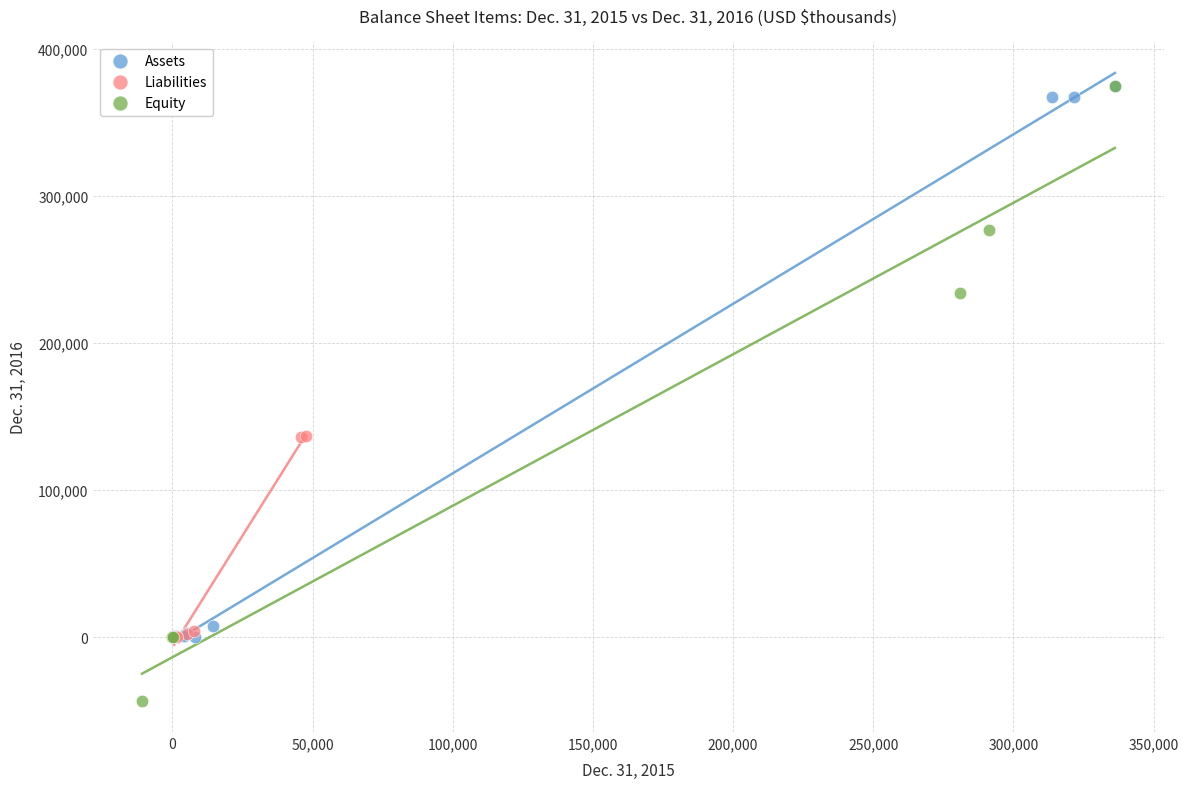

Which series has the largest Y range (max minus min)?

Equity